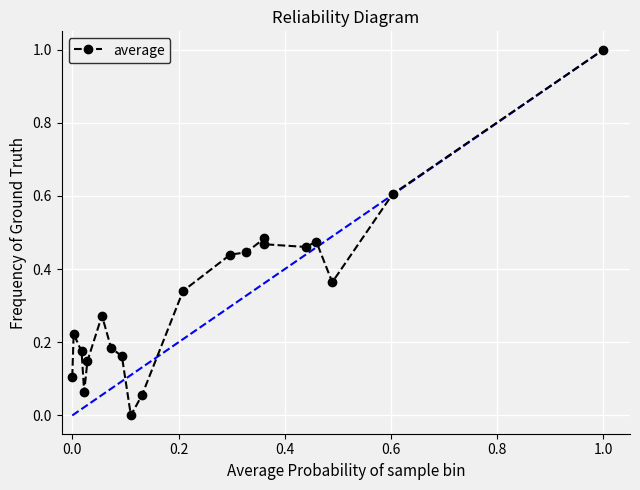

What is the greatest value displayed?

1.0